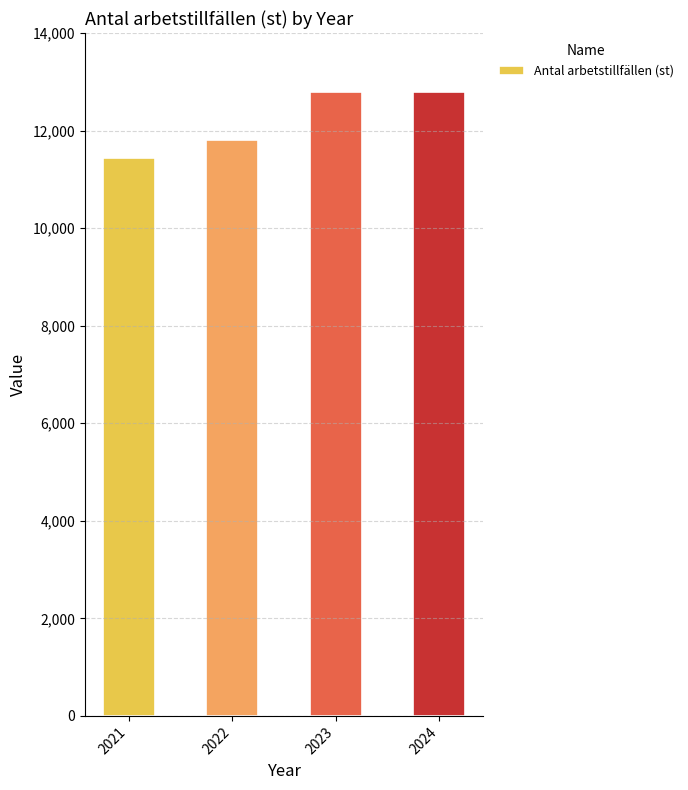

Reading left to right, list all the values displayed in this chart.

11438	11817	12800	12800